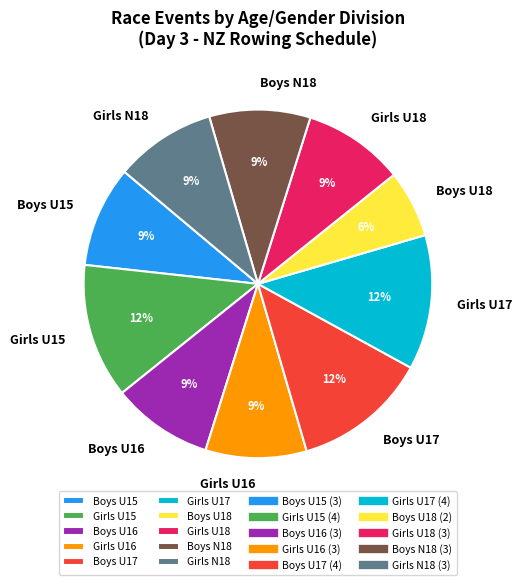

What percentage is the Girls U17 slice, to the nearest percent?

12%